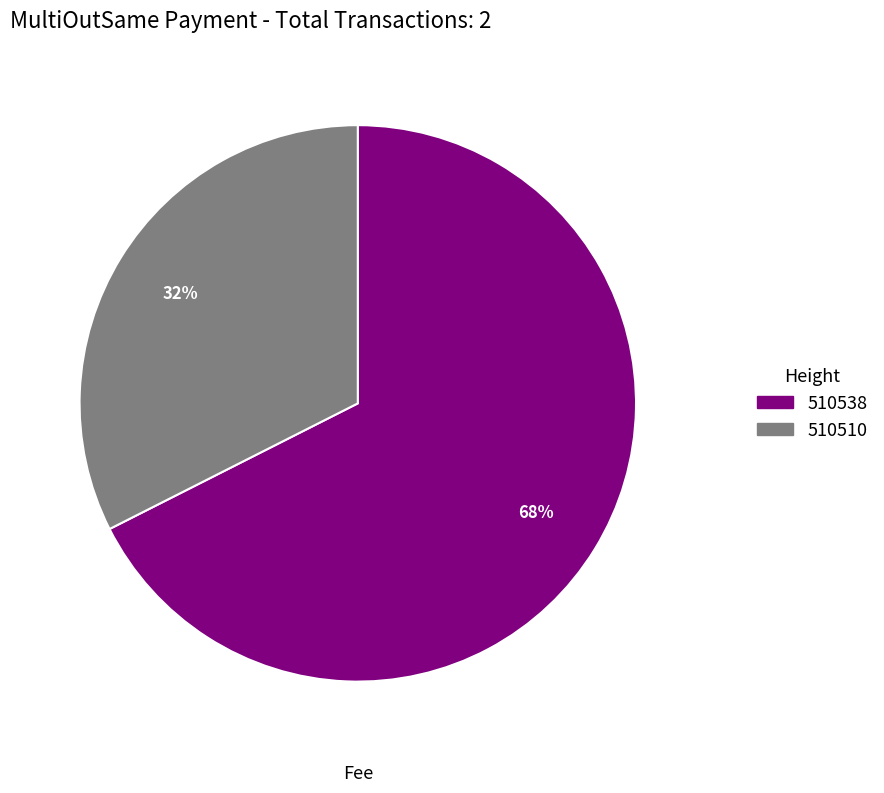

Does 510510 represent more than half of the total?

No